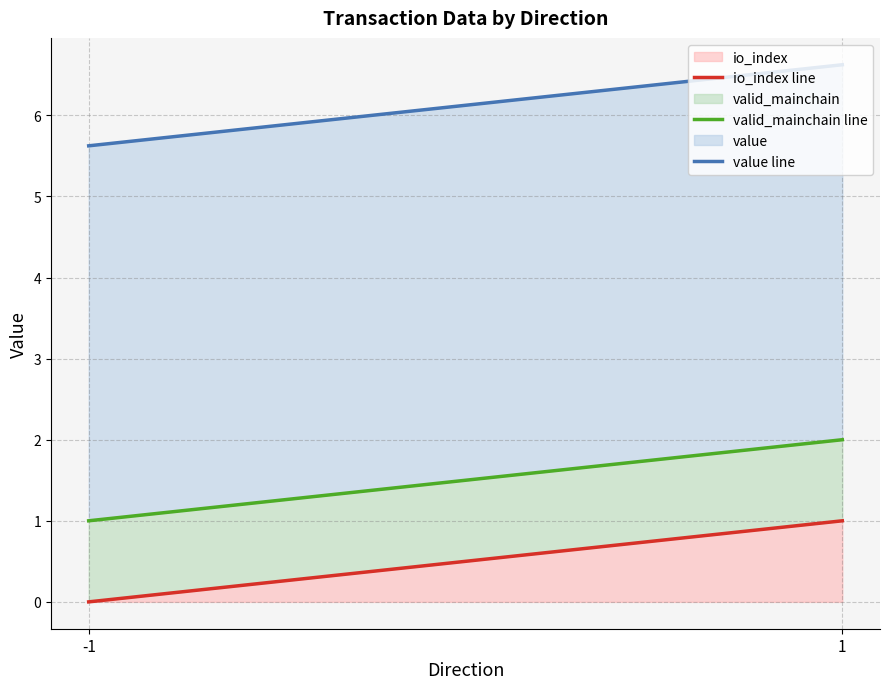

At which label is value line closest to 6?

-1